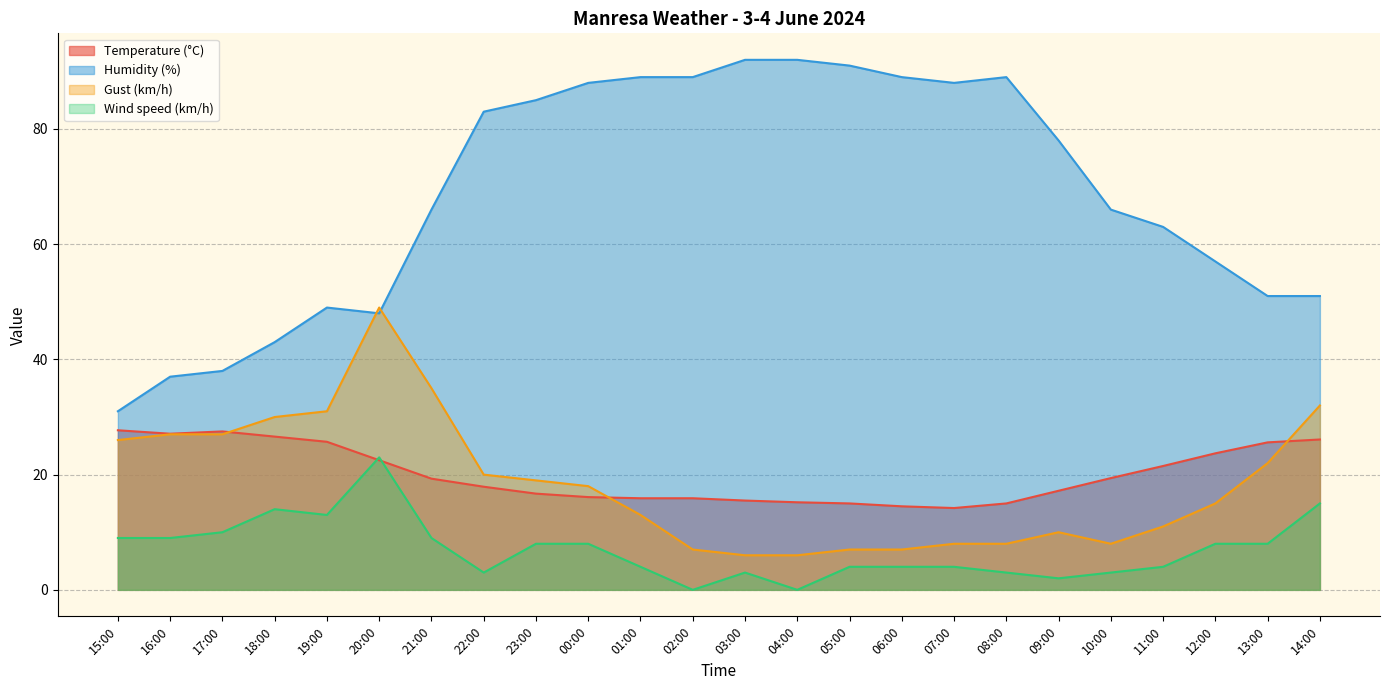

At which label does Gust (km/h) first exceed 18?

15:00